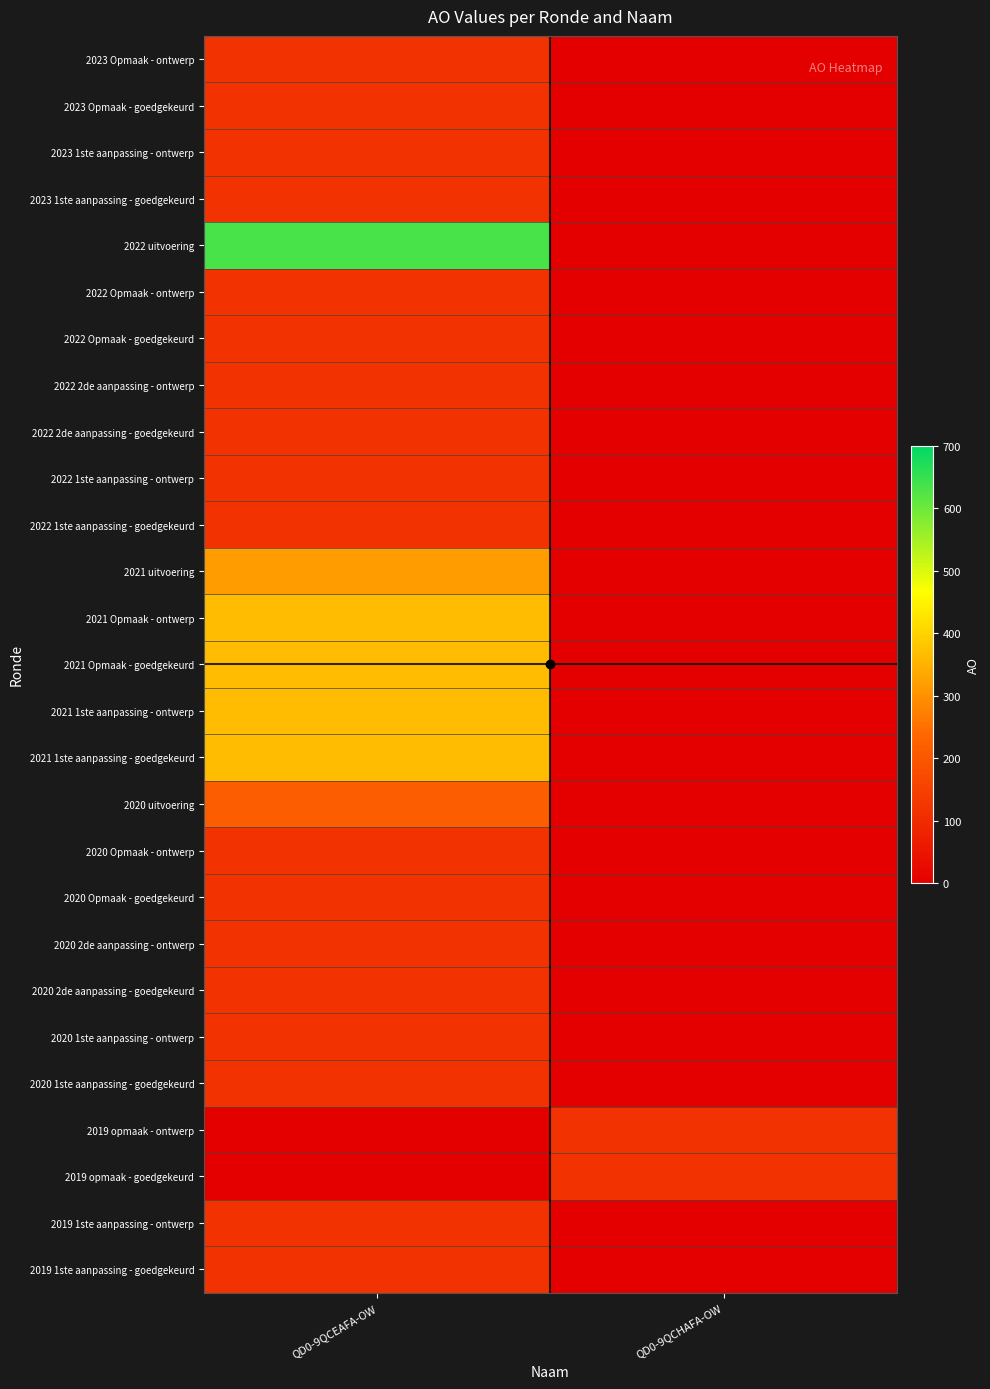

What is the greatest value displayed?

632